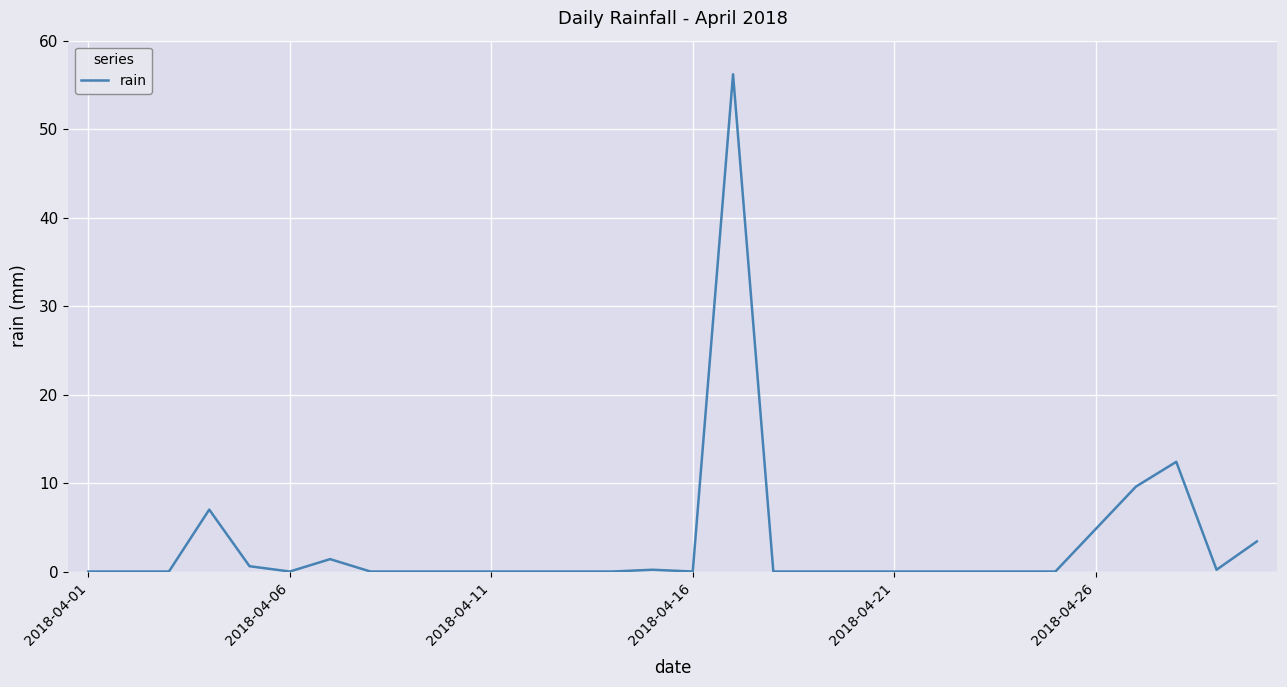

What is the difference between the maximum and minimum values?

56.2